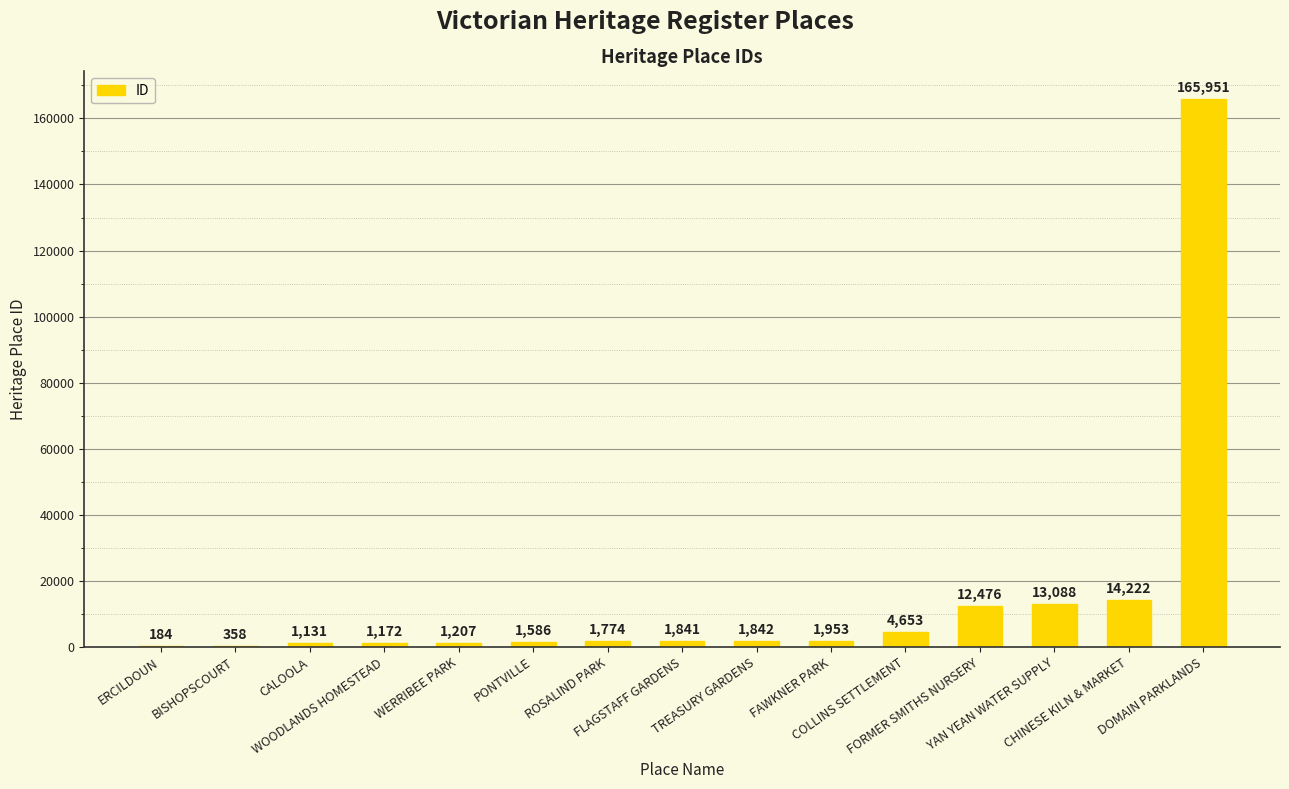

What is the greatest value displayed?

165951